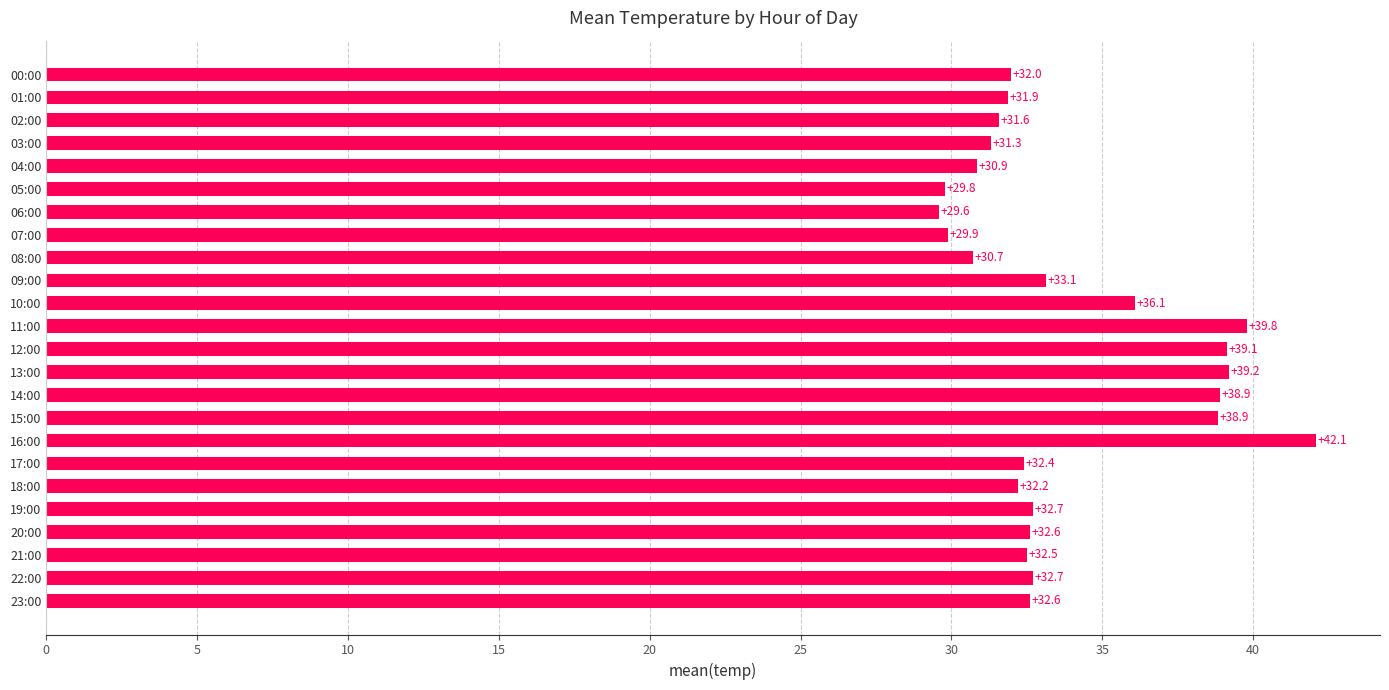

Approximately how many times larger is the value at 06:00 compared to 14:00?

0.8